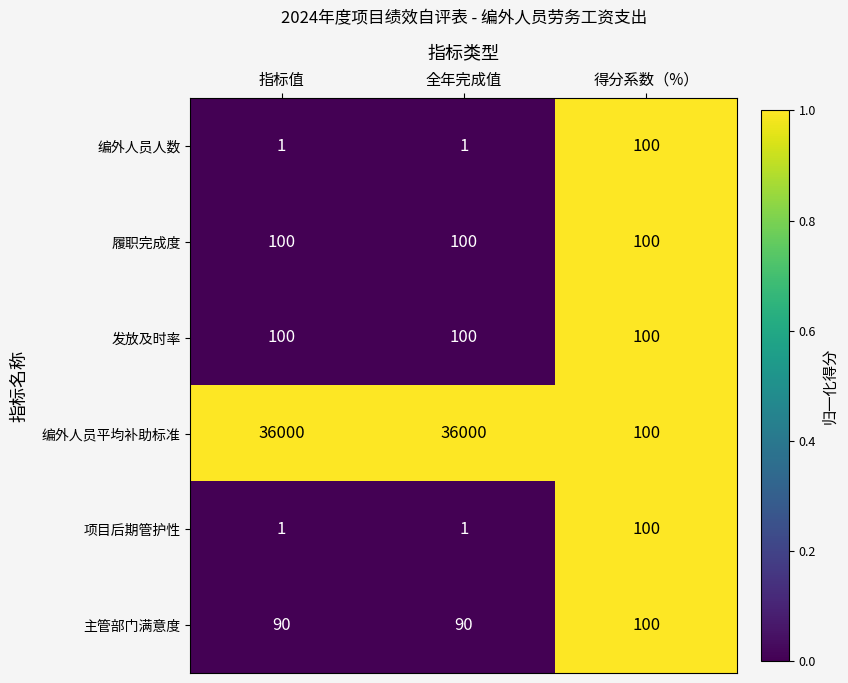

What is the approximate value of 发放及时率 at 指标值?

100